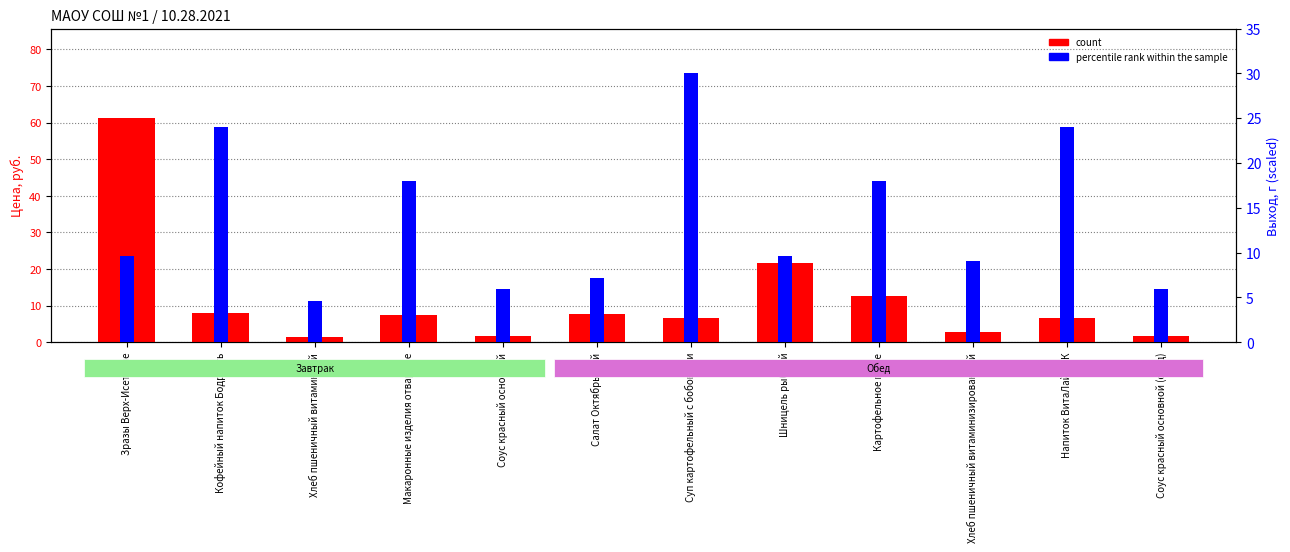

What is the total value across all series at Макаронные изделия отварные?

25.5